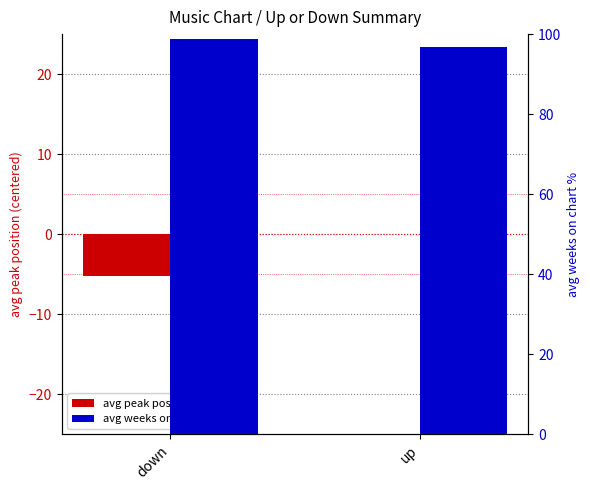

Reading left to right, extract all data points from this chart.

avg peak position (centered): -5.2	0.0
avg weeks on chart %: 98.7	96.7